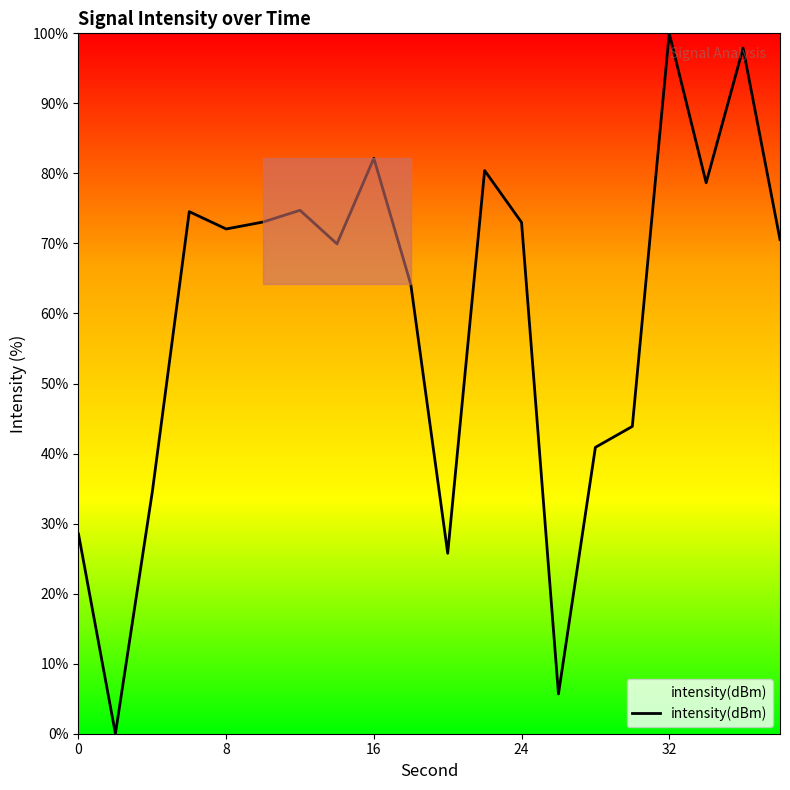

What is the difference between the maximum and minimum values?

100.0